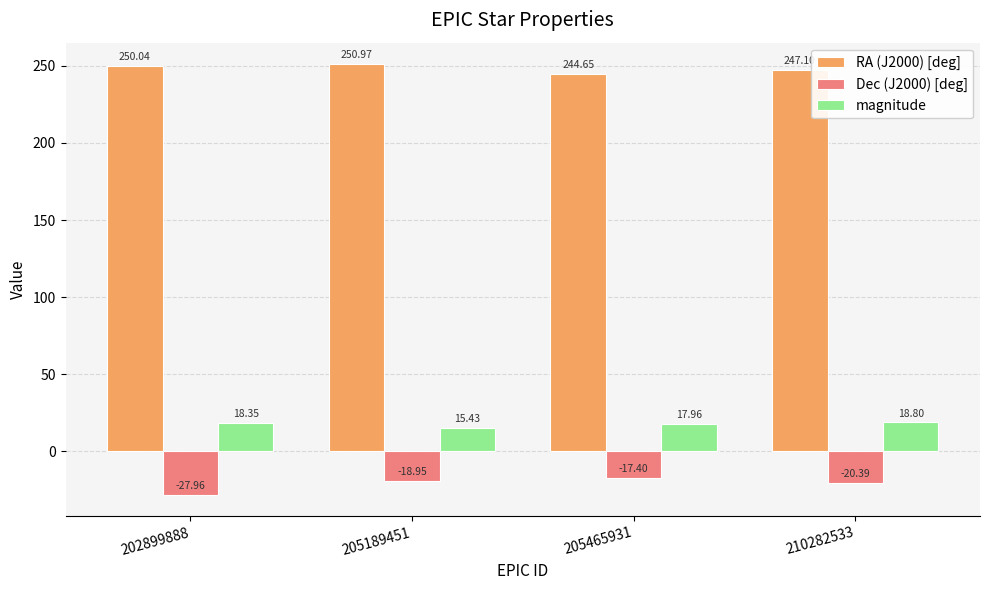

How many distinct data groups are displayed?

3